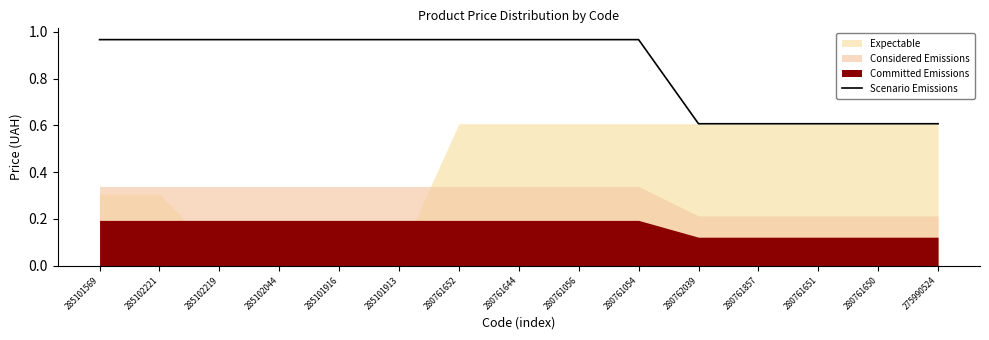

True or false: the data shows 1.5 at 285101913.

False